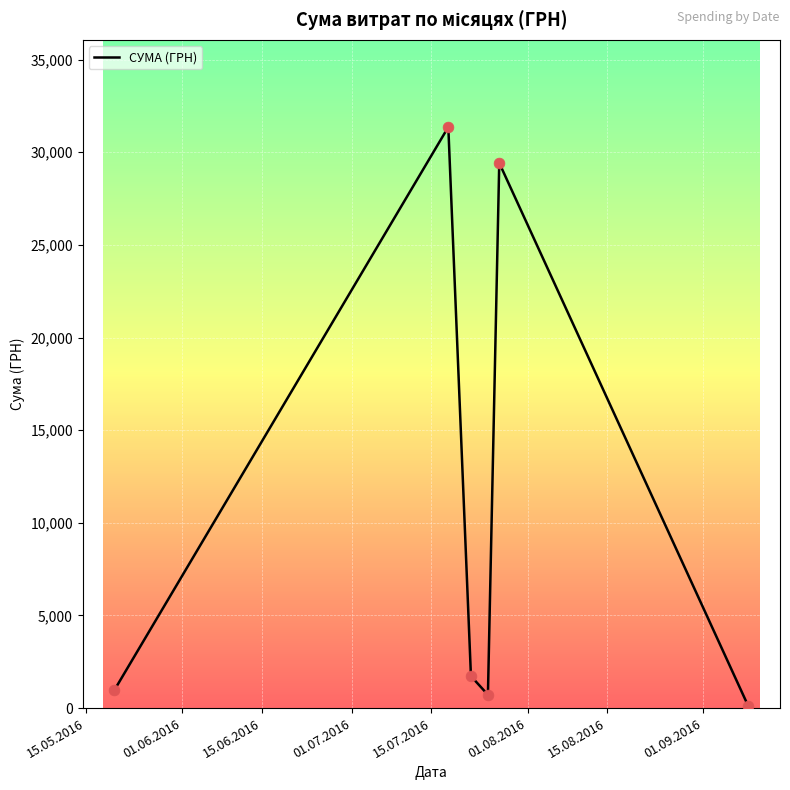

How many interior local peaks (higher than both neighbors) does the data have?

2